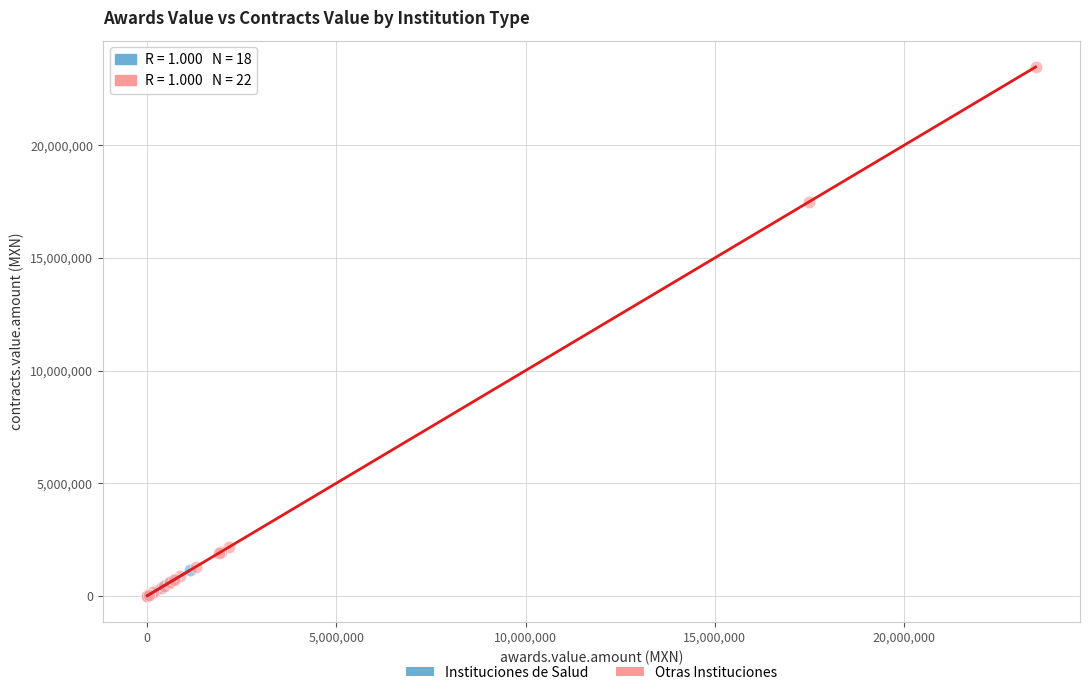

Which series has the widest spread of Y values?

Otras Instituciones